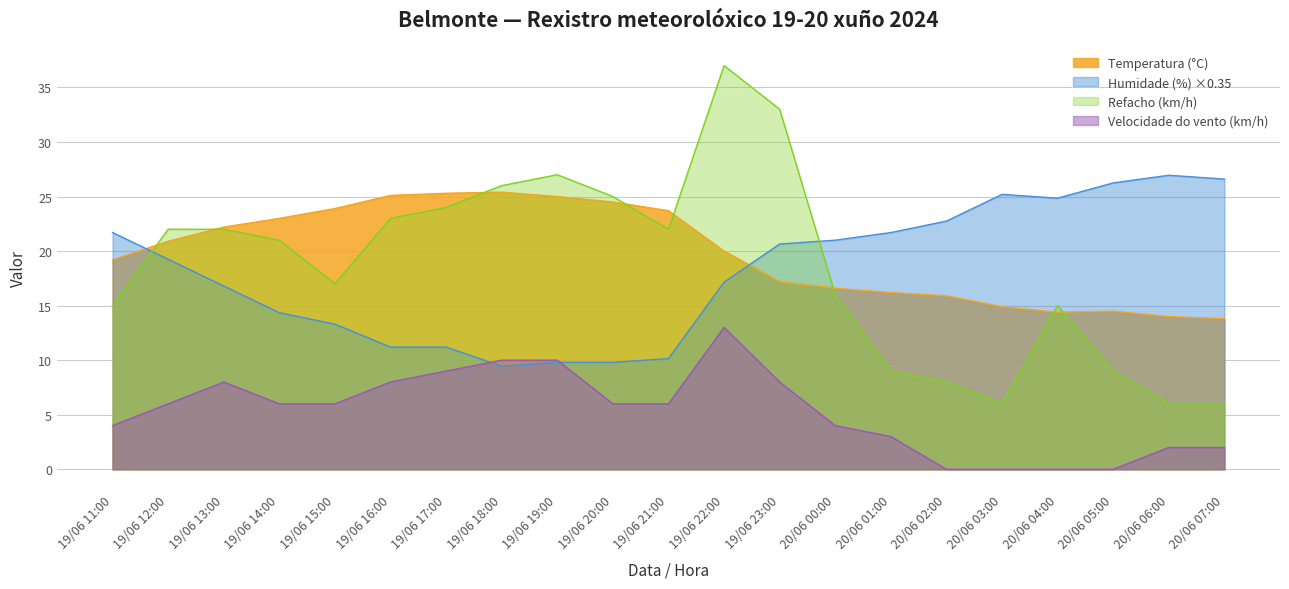

Where is the first local maximum for Temperatura (°C)?

19/06 18:00